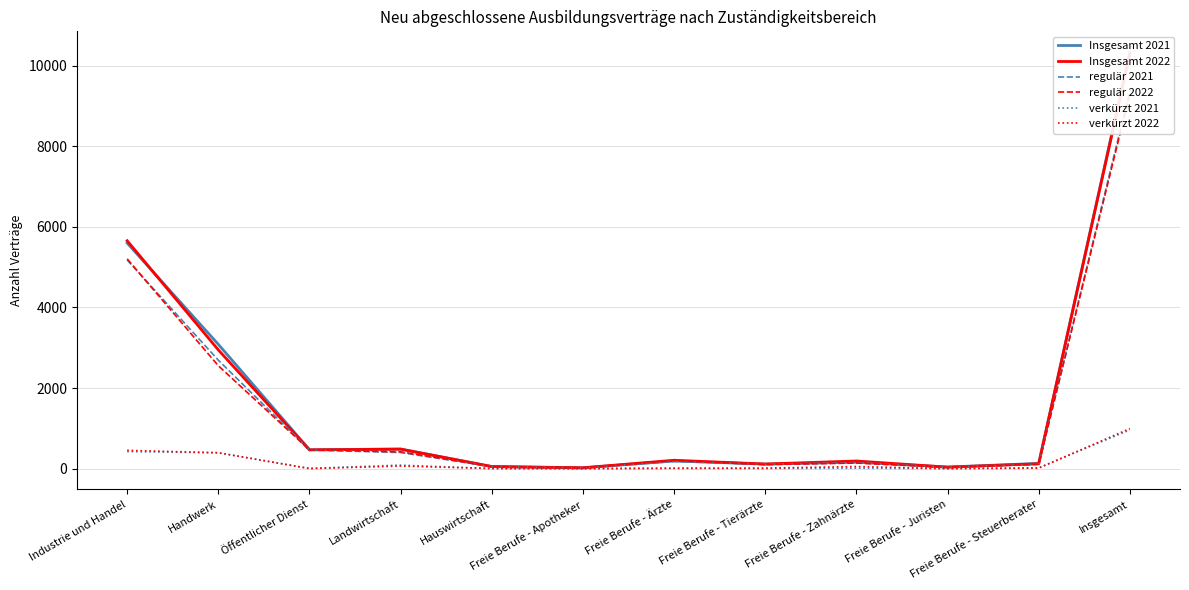

Reading left to right, what are all the values shown in this chart?

Insgesamt 2021: Industrie und Handel=5598	Handwerk=3084	Öffentlicher Dienst=468	Landwirtschaft=486	Hauswirtschaft=51	Freie Berufe - Apotheker=18	Freie Berufe - Ärzte=189	Freie Berufe - Tierärzte=111	Freie Berufe - Zahnärzte=159	Freie Berufe - Juristen=39	Freie Berufe - Steuerberater=129	Insgesamt=10335
Insgesamt 2022: Industrie und Handel=5655	Handwerk=2946	Öffentlicher Dienst=465	Landwirtschaft=483	Hauswirtschaft=51	Freie Berufe - Apotheker=21	Freie Berufe - Ärzte=207	Freie Berufe - Tierärzte=114	Freie Berufe - Zahnärzte=189	Freie Berufe - Juristen=36	Freie Berufe - Steuerberater=120	Insgesamt=10290
regulär 2021: Industrie und Handel=5178	Handwerk=2691	Öffentlicher Dienst=462	Landwirtschaft=399	Hauswirtschaft=51	Freie Berufe - Apotheker=18	Freie Berufe - Ärzte=177	Freie Berufe - Tierärzte=108	Freie Berufe - Zahnärzte=147	Freie Berufe - Juristen=39	Freie Berufe - Steuerberater=108	Insgesamt=9375
regulär 2022: Industrie und Handel=5205	Handwerk=2553	Öffentlicher Dienst=465	Landwirtschaft=417	Hauswirtschaft=51	Freie Berufe - Apotheker=21	Freie Berufe - Ärzte=201	Freie Berufe - Tierärzte=102	Freie Berufe - Zahnärzte=138	Freie Berufe - Juristen=36	Freie Berufe - Steuerberater=108	Insgesamt=9297
verkürzt 2021: Industrie und Handel=423	Handwerk=393	Öffentlicher Dienst=6	Landwirtschaft=87	Hauswirtschaft=0	Freie Berufe - Apotheker=0	Freie Berufe - Ärzte=12	Freie Berufe - Tierärzte=3	Freie Berufe - Zahnärzte=12	Freie Berufe - Juristen=0	Freie Berufe - Steuerberater=21	Insgesamt=960
verkürzt 2022: Industrie und Handel=453	Handwerk=393	Öffentlicher Dienst=0	Landwirtschaft=63	Hauswirtschaft=3	Freie Berufe - Apotheker=0	Freie Berufe - Ärzte=6	Freie Berufe - Tierärzte=12	Freie Berufe - Zahnärzte=51	Freie Berufe - Juristen=0	Freie Berufe - Steuerberater=12	Insgesamt=993